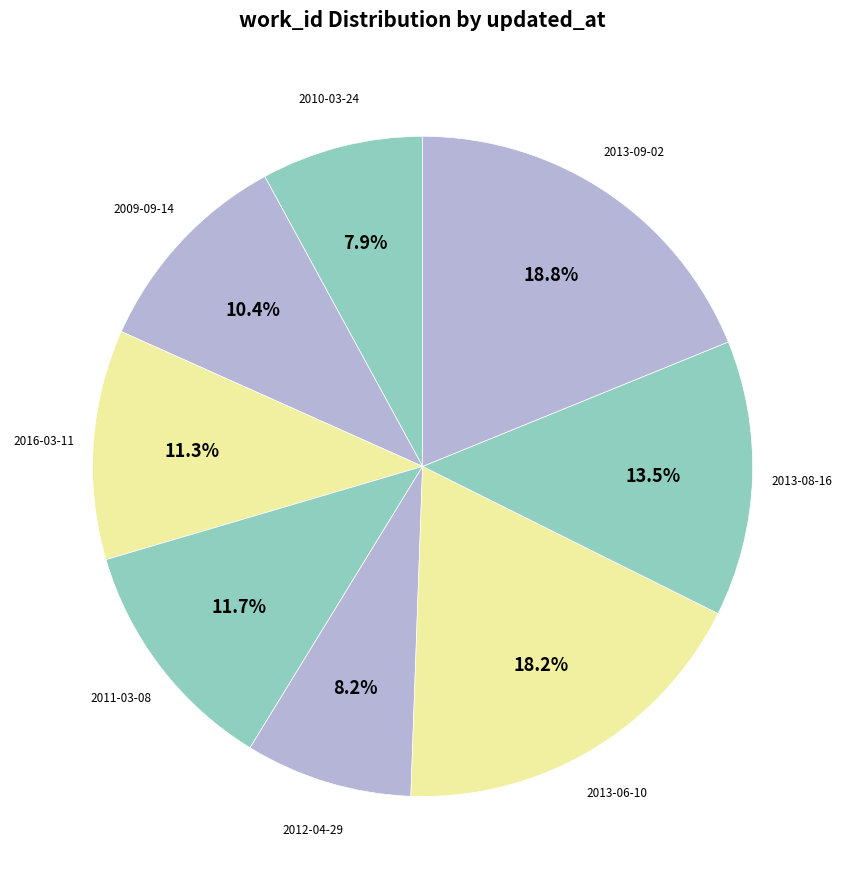

What is the total percentage of 2011-03-08 and 2009-09-14?

22.1%